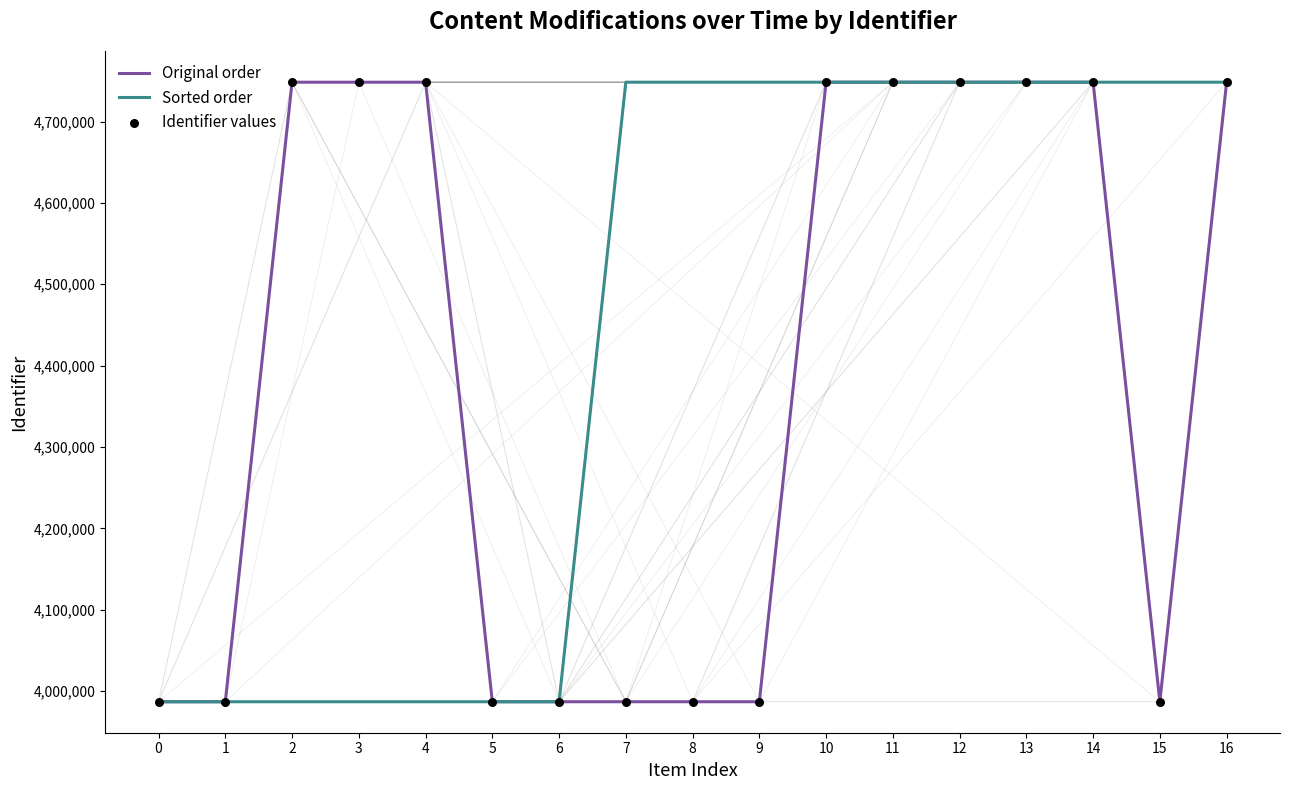

Which series has the largest total across all categories?

Sorted order